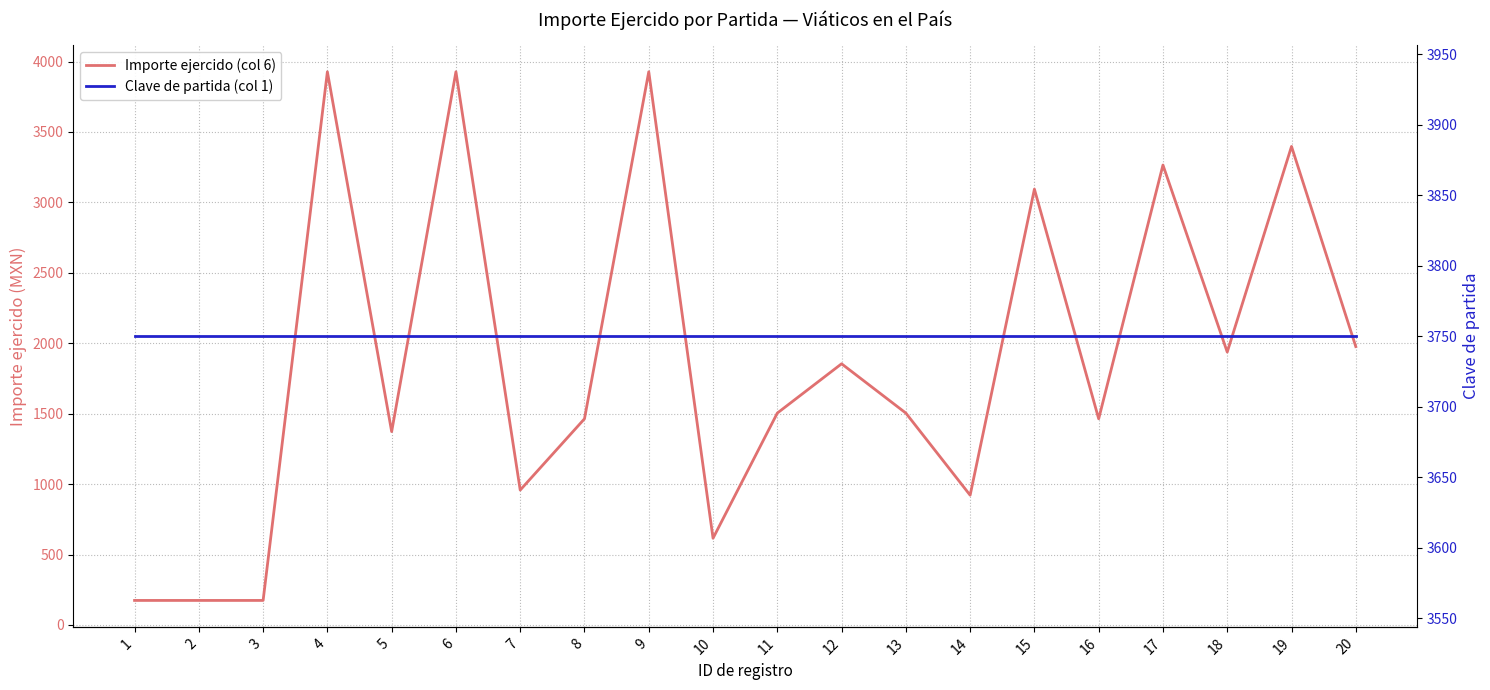

What value does the Clave de partida (col 1) series have at 20?

3750.0